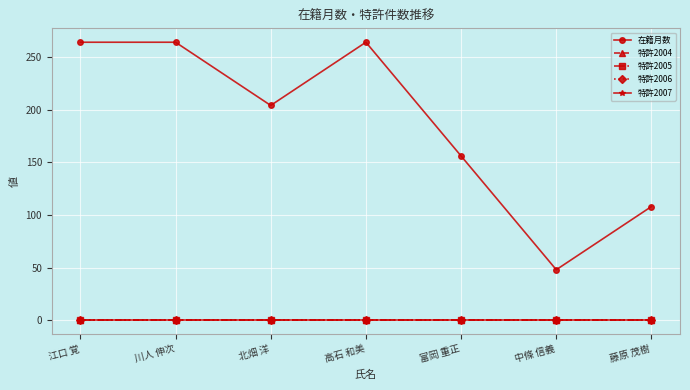

Which series has the largest total across all categories?

在籍月数